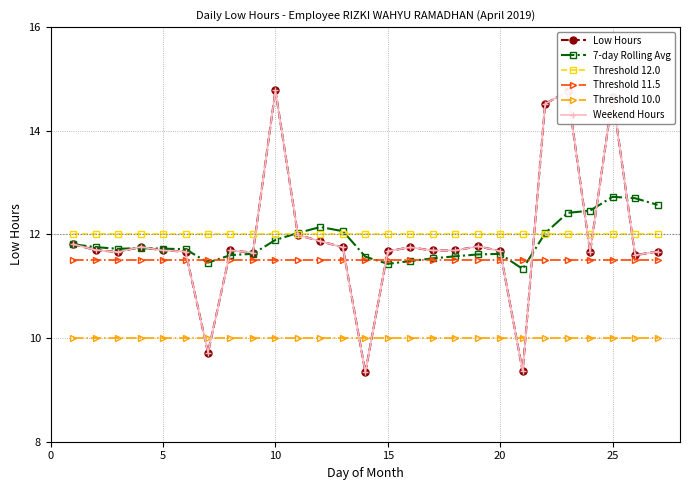

Does the chart have visible grid lines?

Yes